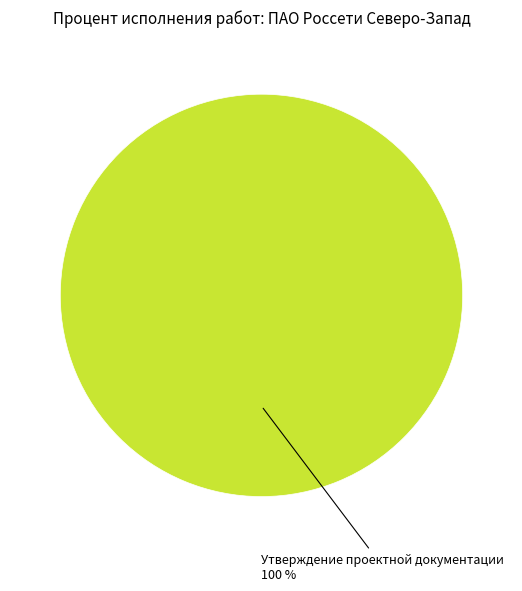

How many slices are in this pie chart?

1